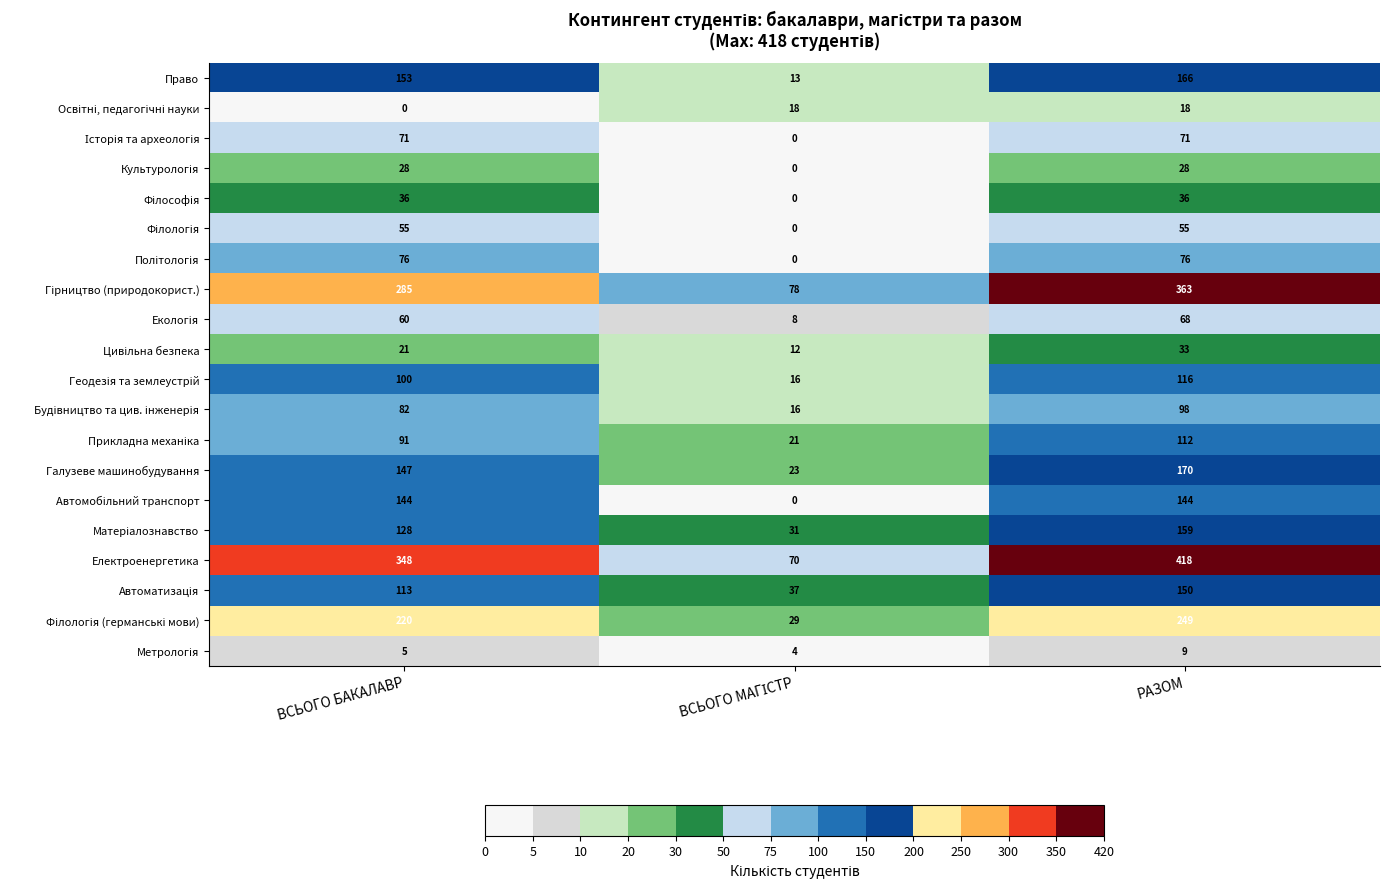

Which label corresponds to the largest value in the chart?

РАЗОМ